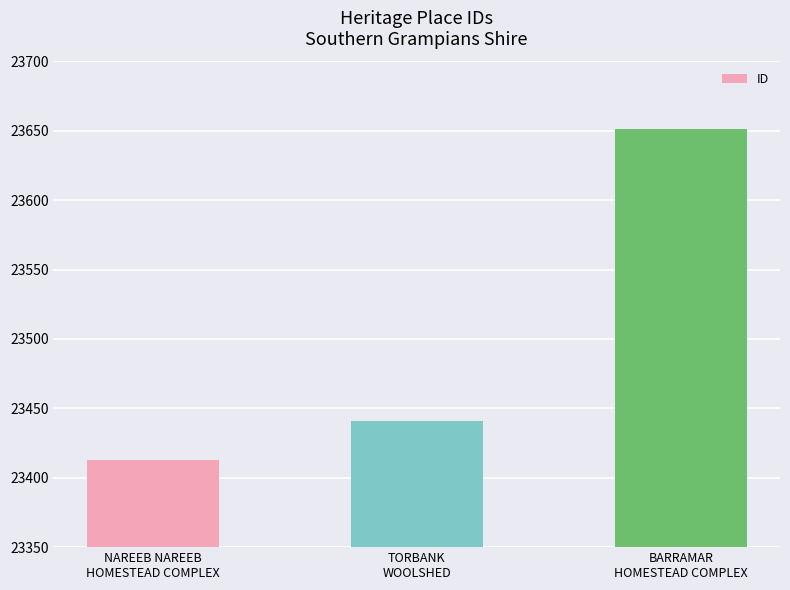

What is the sum of all values?

70505